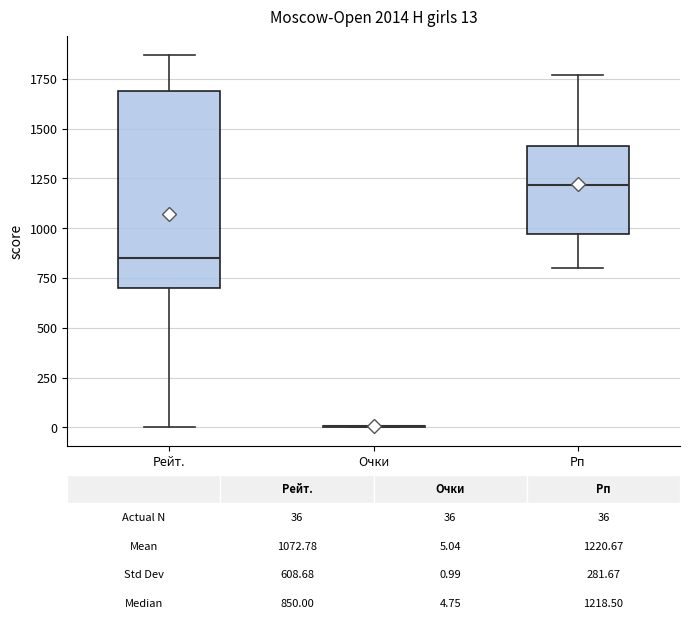

Which box is the tallest, from its lower edge to its upper edge?

Рейт.